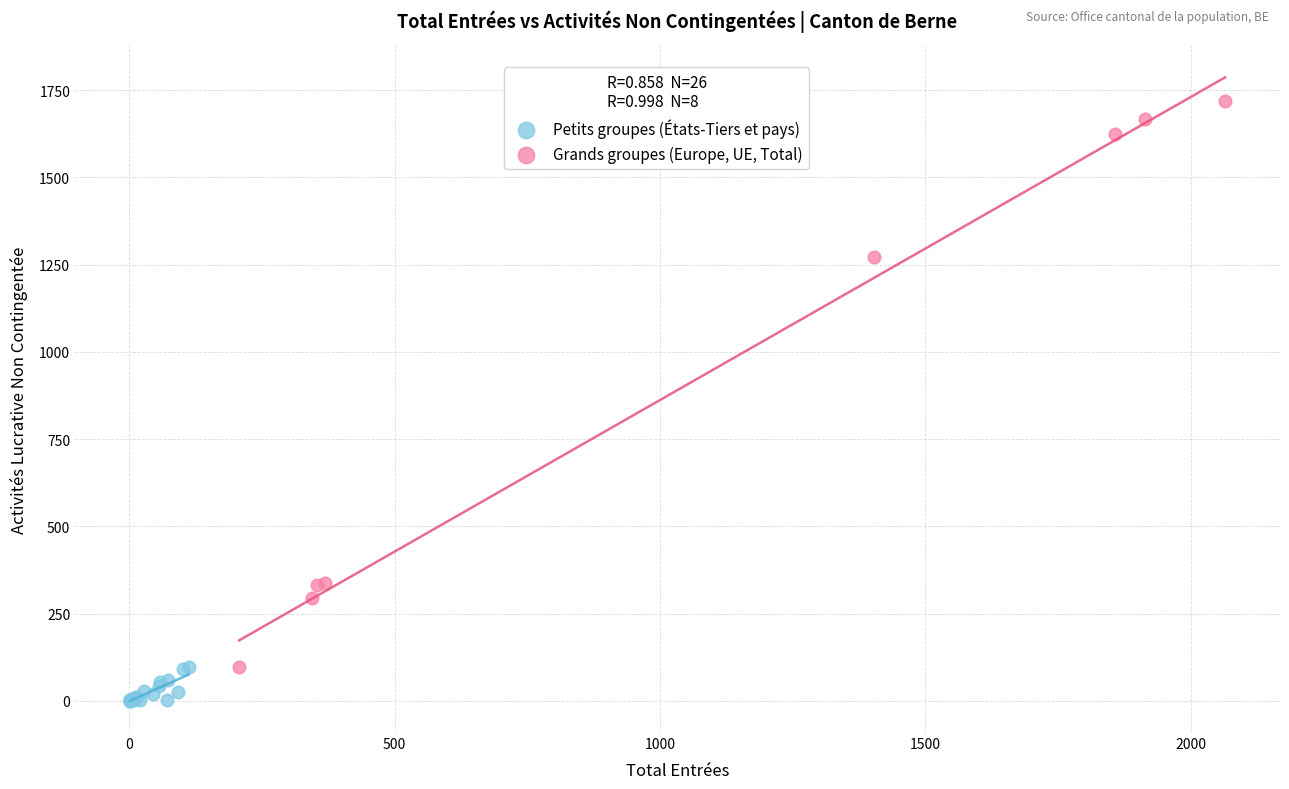

Which series contains the highest Y value?

Grands groupes (Europe, UE, Total)